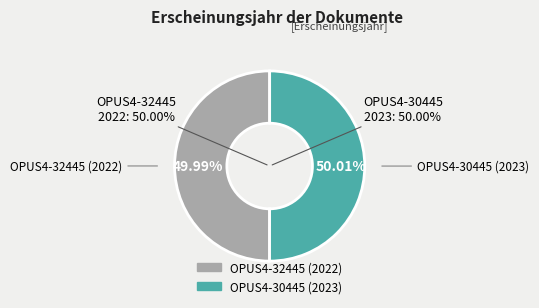

Is there any slice that represents more than half of the pie?

Yes